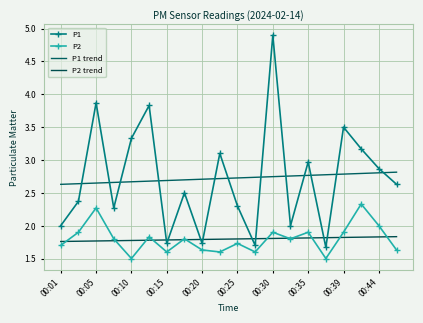

At which label does P2 trend reach its minimum?

00:01